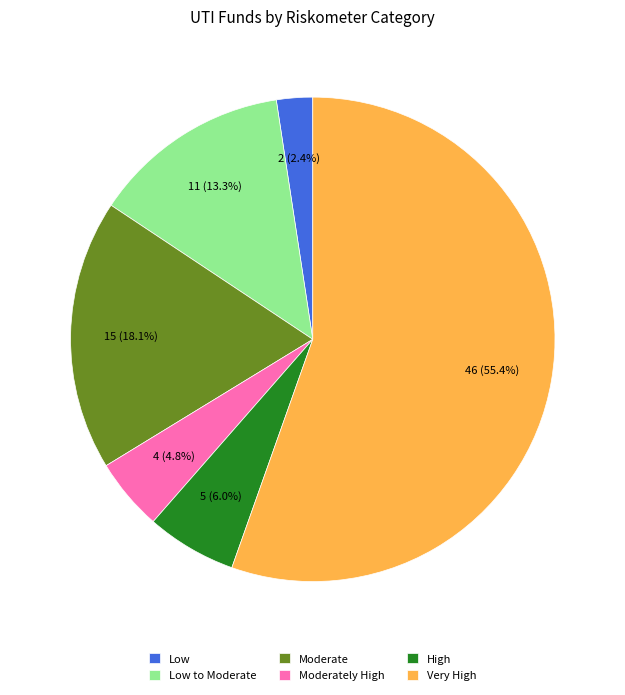

Between Very High and Moderate, which is larger?

Very High